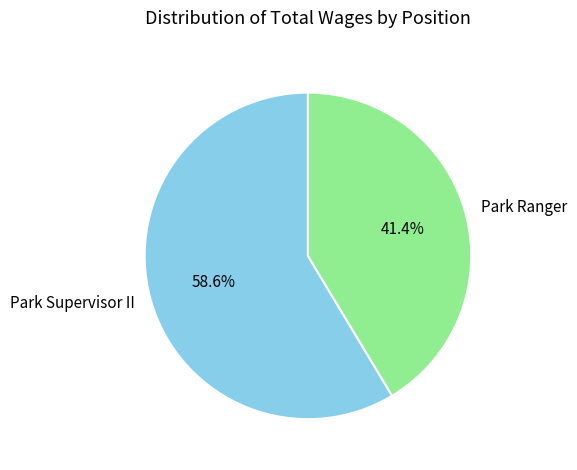

How many slices are in this pie chart?

2